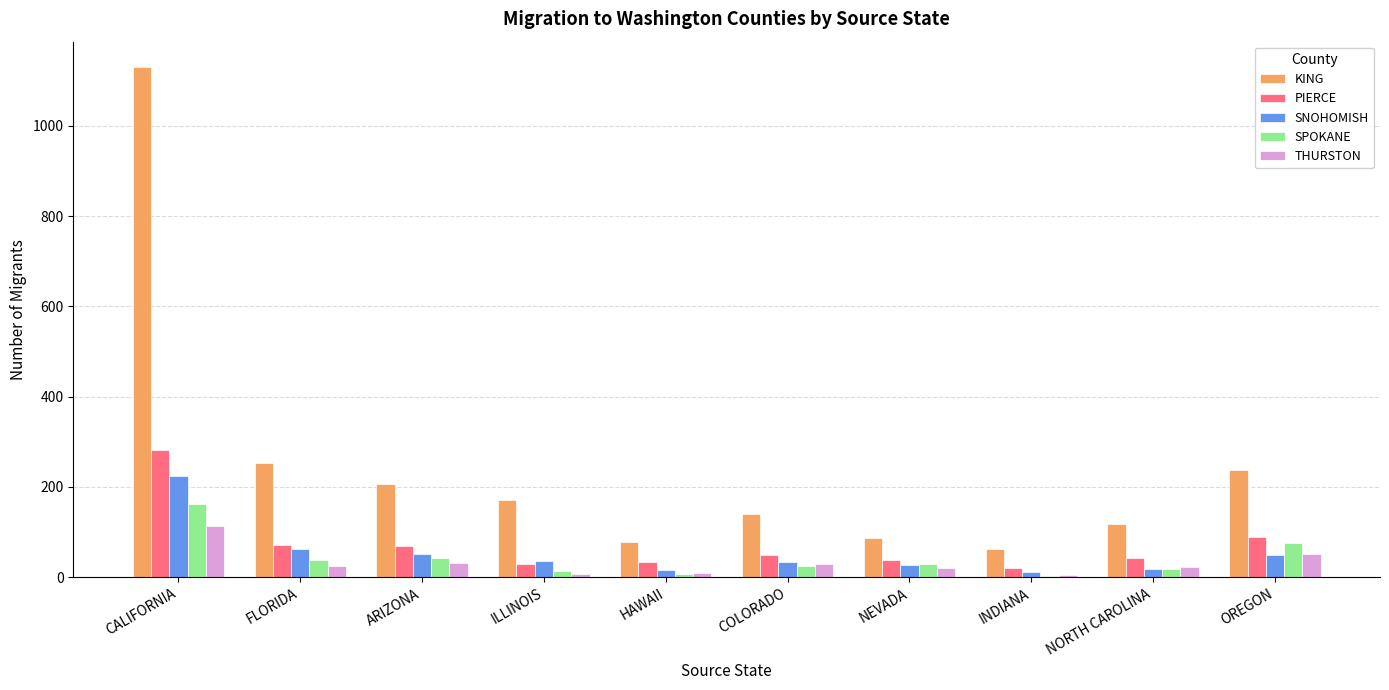

The value of SPOKANE at FLORIDA is 38. True or false?

True